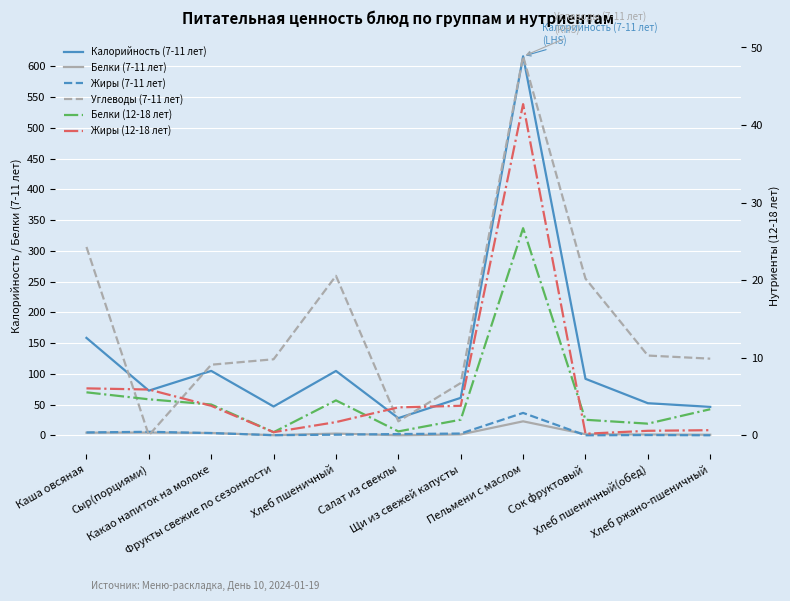

Which series ends up on top after the final intersection of Жиры (12-18 лет) and Белки (7-11 лет)?

Белки (7-11 лет)